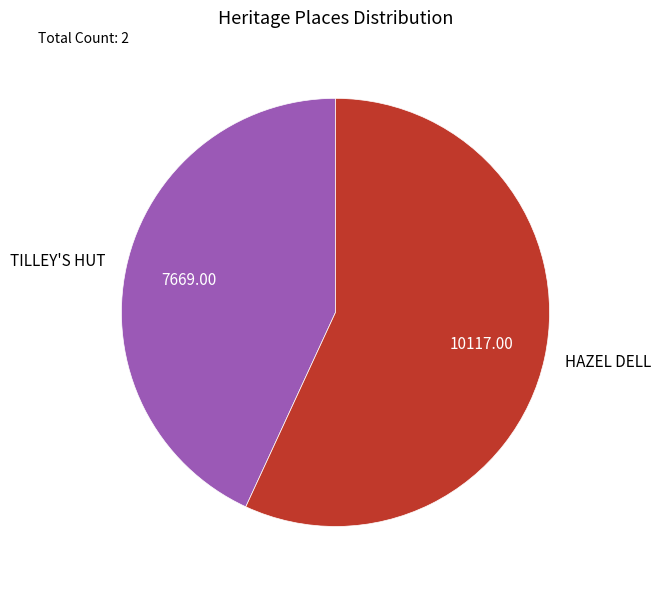

Approximately how many times larger is the value at HAZEL DELL compared to TILLEY'S HUT?

1.3